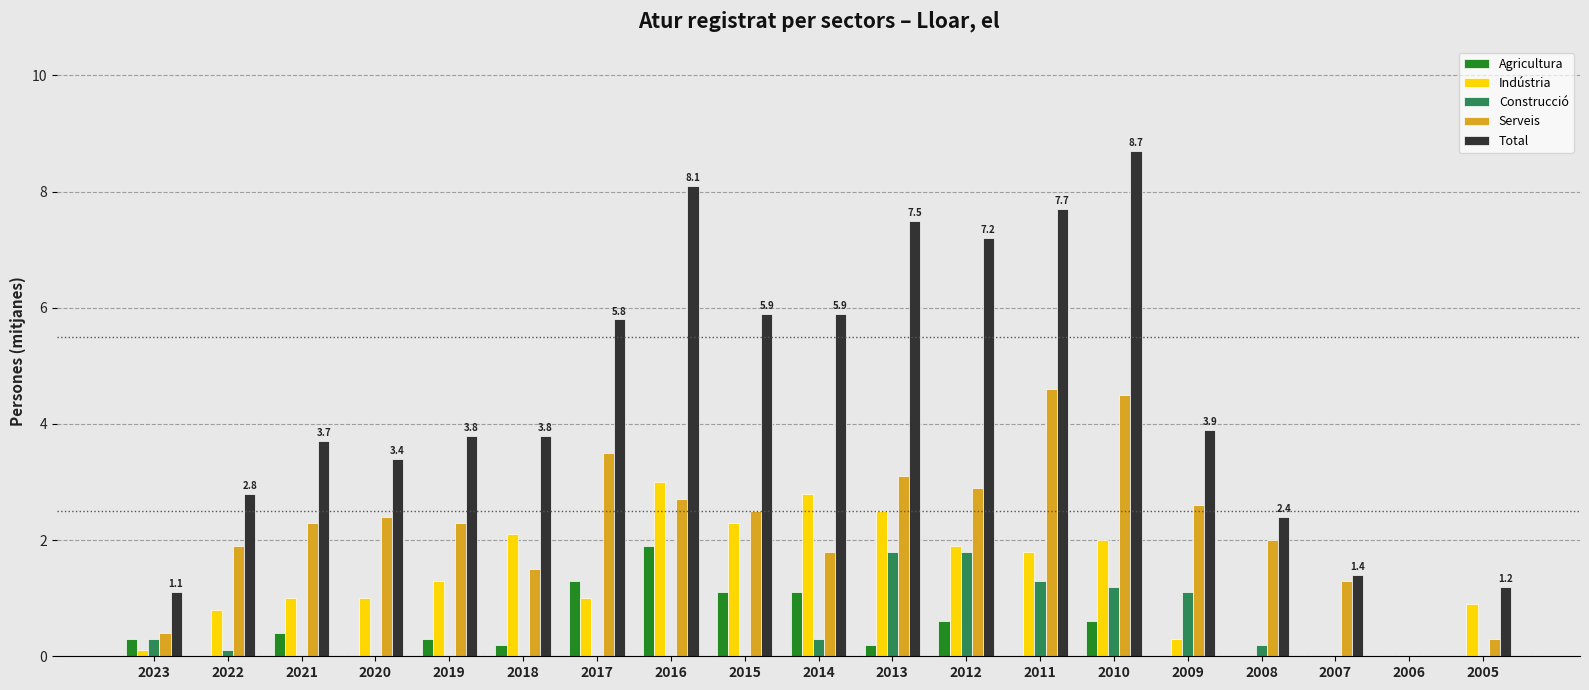

Reading right to left, list all the values displayed in this chart.

Agricultura: 2005=0.0	2006=0.0	2007=0.0	2008=0.0	2009=0.0	2010=0.6	2011=0.0	2012=0.6	2013=0.2	2014=1.1	2015=1.1	2016=1.9	2017=1.3	2018=0.2	2019=0.3	2020=0.0	2021=0.4	2022=0.0	2023=0.3
Indústria: 2005=0.9	2006=0.0	2007=0.0	2008=0.0	2009=0.3	2010=2.0	2011=1.8	2012=1.9	2013=2.5	2014=2.8	2015=2.3	2016=3.0	2017=1.0	2018=2.1	2019=1.3	2020=1.0	2021=1.0	2022=0.8	2023=0.1
Construcció: 2005=0.0	2006=0.0	2007=0.0	2008=0.2	2009=1.1	2010=1.2	2011=1.3	2012=1.8	2013=1.8	2014=0.3	2015=0.0	2016=0.0	2017=0.0	2018=0.0	2019=0.0	2020=0.0	2021=0.0	2022=0.1	2023=0.3
Serveis: 2005=0.3	2006=0.0	2007=1.3	2008=2.0	2009=2.6	2010=4.5	2011=4.6	2012=2.9	2013=3.1	2014=1.8	2015=2.5	2016=2.7	2017=3.5	2018=1.5	2019=2.3	2020=2.4	2021=2.3	2022=1.9	2023=0.4
Total: 2005=1.2	2006=0.0	2007=1.4	2008=2.4	2009=3.9	2010=8.7	2011=7.7	2012=7.2	2013=7.5	2014=5.9	2015=5.9	2016=8.1	2017=5.8	2018=3.8	2019=3.8	2020=3.4	2021=3.7	2022=2.8	2023=1.1